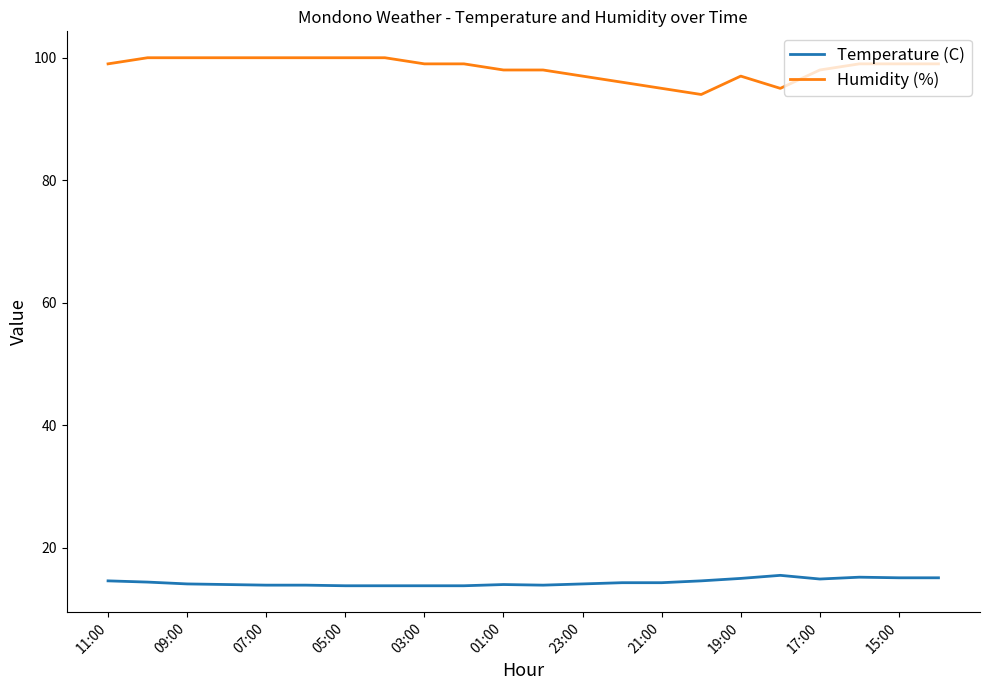

True or false: Humidity (%) and Temperature (C) cross at least once.

False